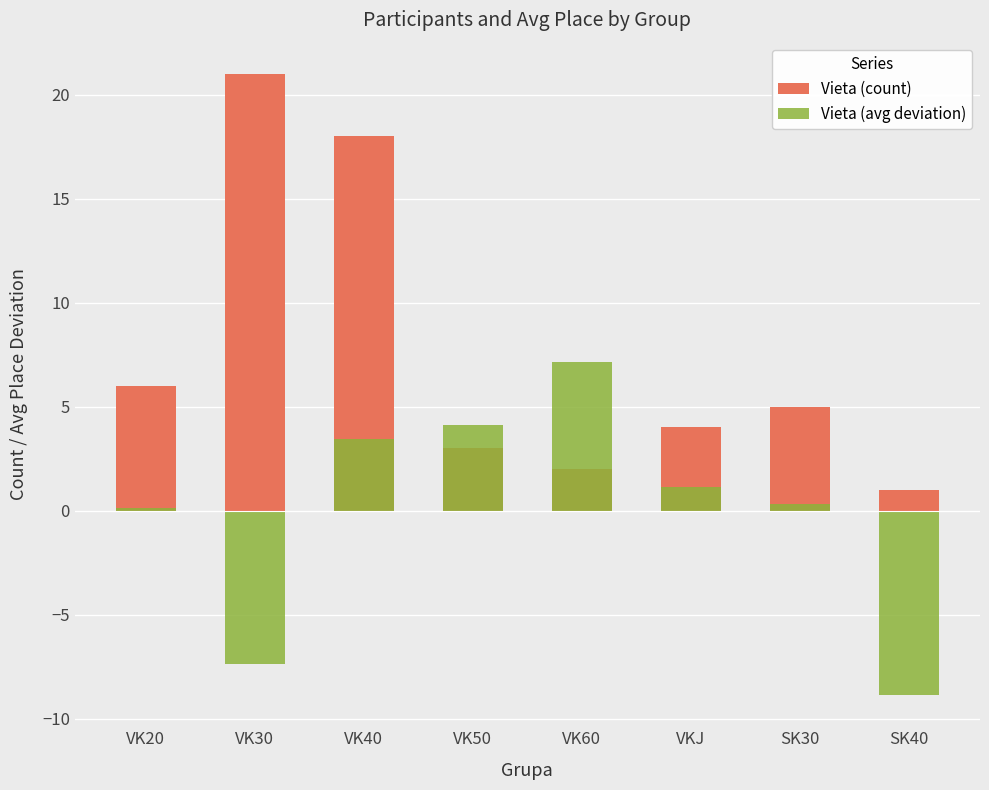

Rank the series by their average value, from lowest to highest.

Vieta (avg deviation), Vieta (count)